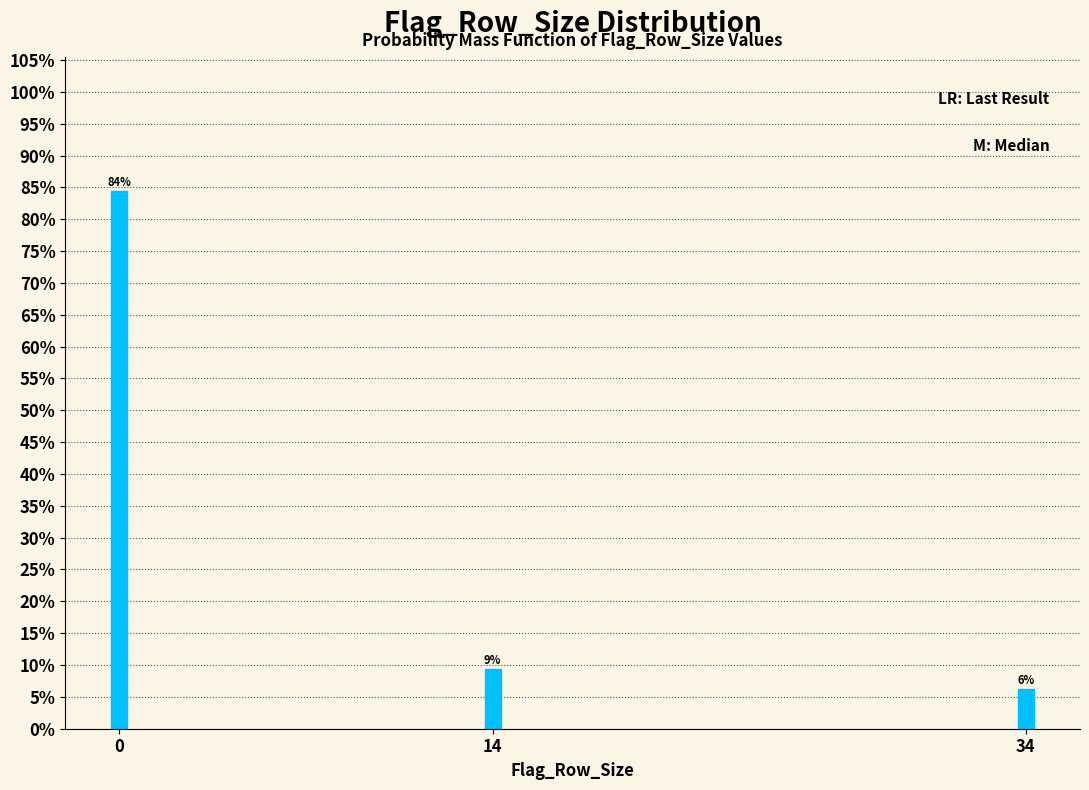

How many bars are there in total?

3